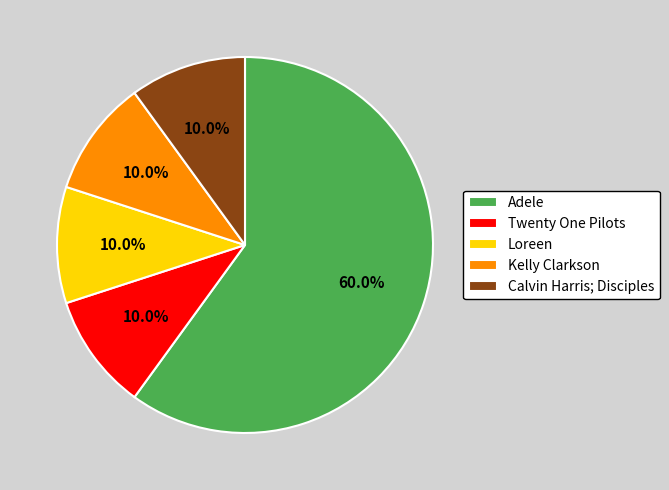

Is there any slice that represents more than half of the pie?

Yes